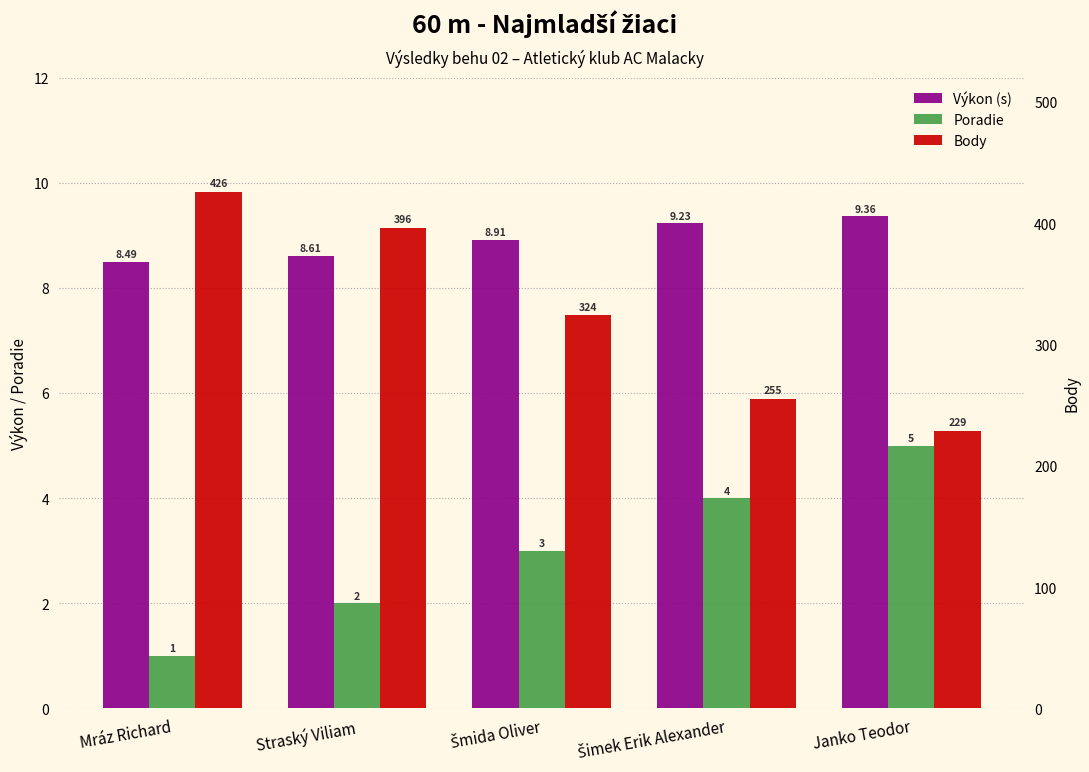

At which category is the sum across all series the highest?

Mráz Richard